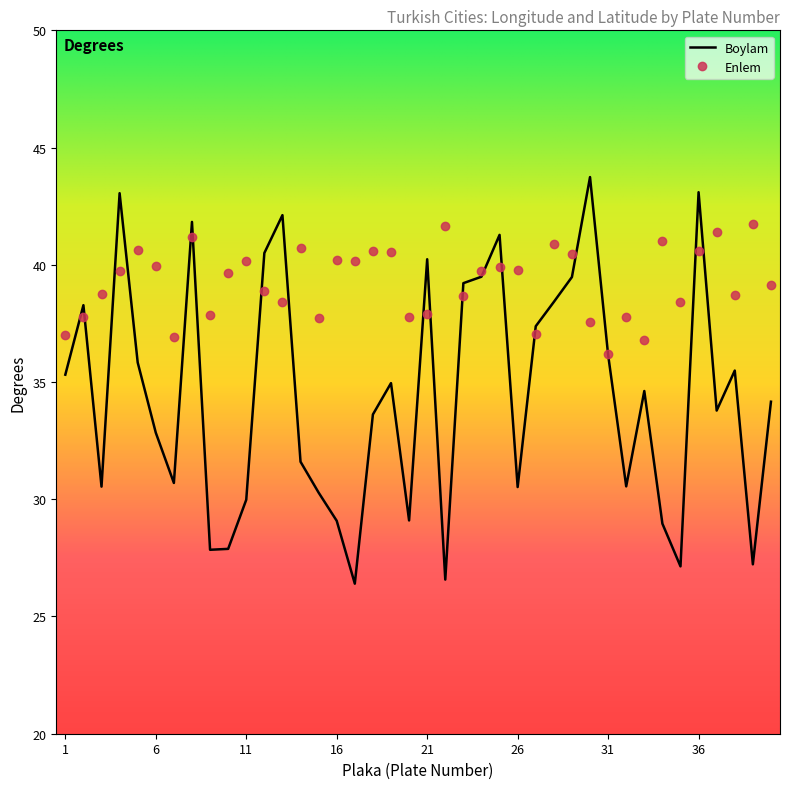

How many categories are shown in the chart?

40